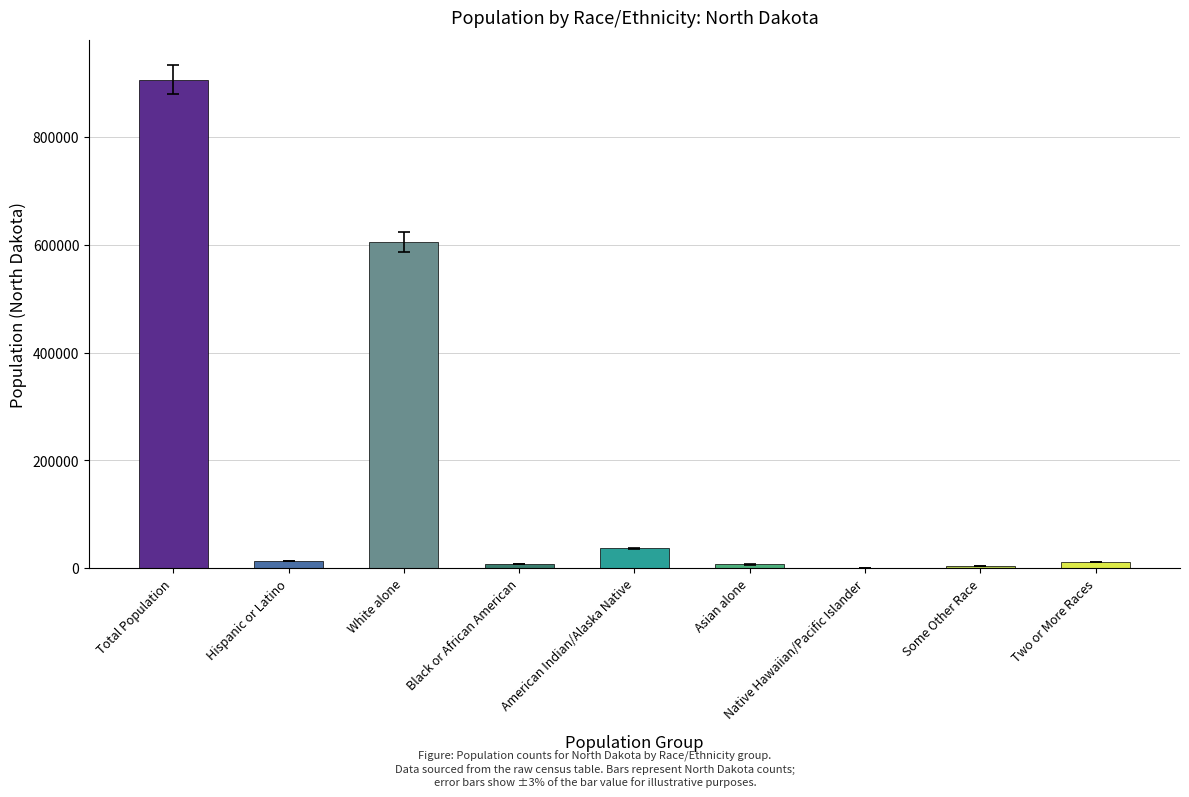

Count the number of data series in this chart.

1